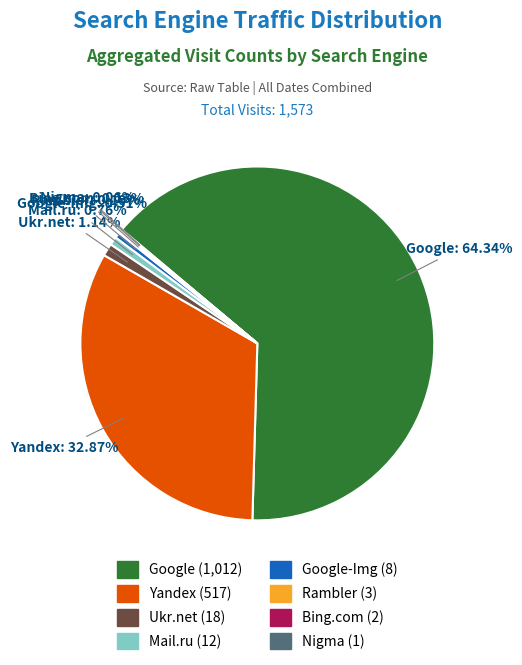

Does any single category account for the majority?

Yes